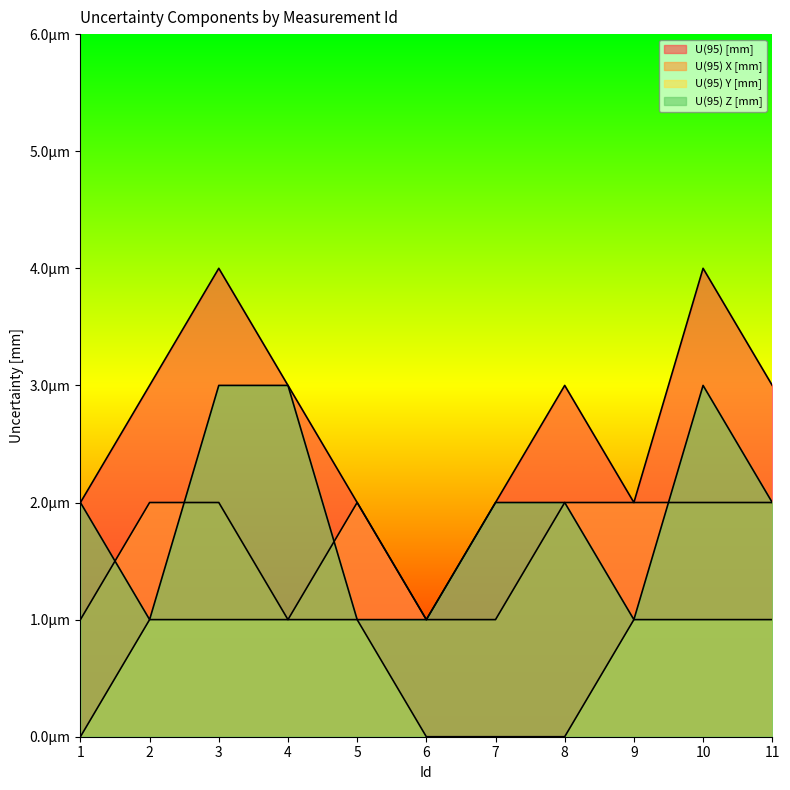

Reading left to right, what are all the values shown in this chart?

U(95) [mm]: 1=0.0	2=0.0	3=0.0	4=0.0	5=0.0	6=0.0	7=0.0	8=0.0	9=0.0	10=0.0	11=0.0
U(95) X [mm]: 1=0.0	2=0.0	3=0.0	4=0.0	5=0.0	6=0.0	7=0.0	8=0.0	9=0.0	10=0.0	11=0.0
U(95) Y [mm]: 1=0.0	2=0.0	3=0.0	4=0.0	5=0.0	6=0.0	7=0.0	8=0.0	9=0.0	10=0.0	11=0.0
U(95) Z [mm]: 1=0.0	2=0.0	3=0.0	4=0.0	5=0.0	6=0.0	7=0.0	8=0.0	9=0.0	10=0.0	11=0.0